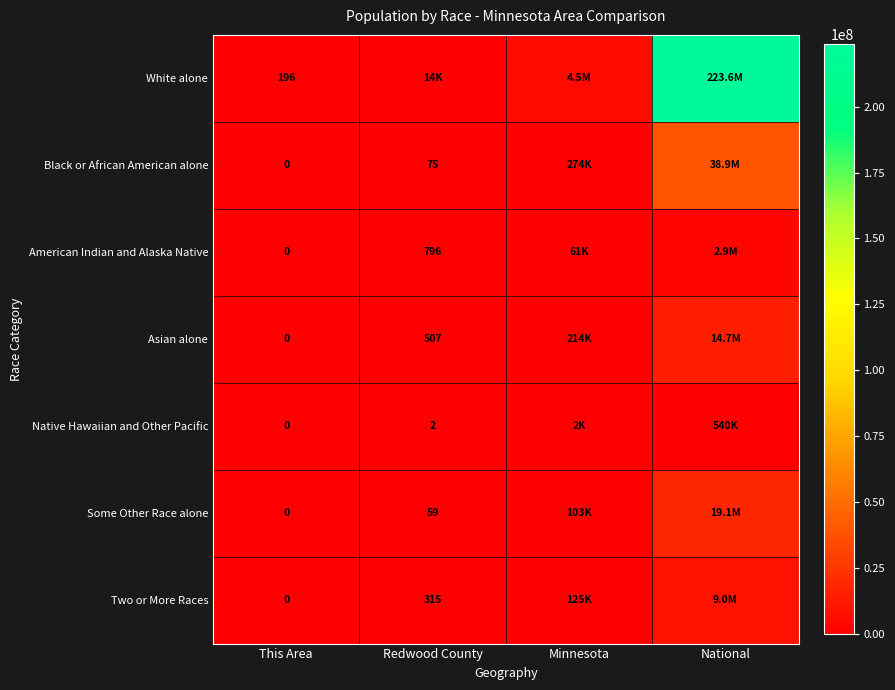

What is the total value across all series at Minnesota?

5303925